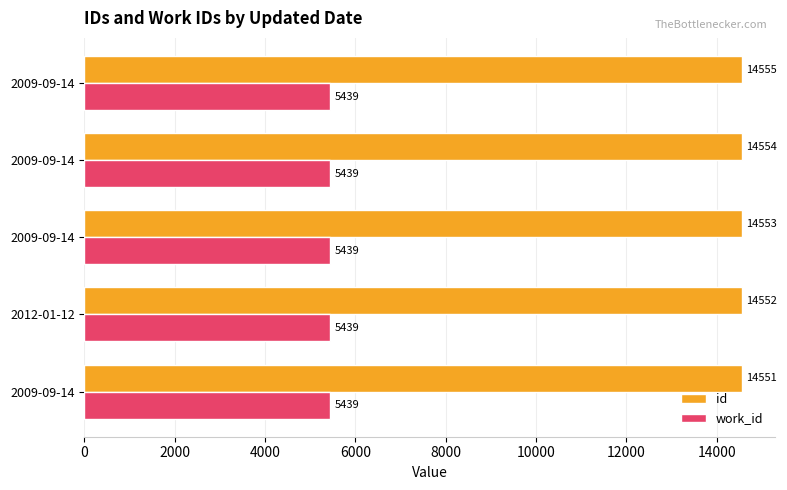

Count the number of categories in the chart.

5